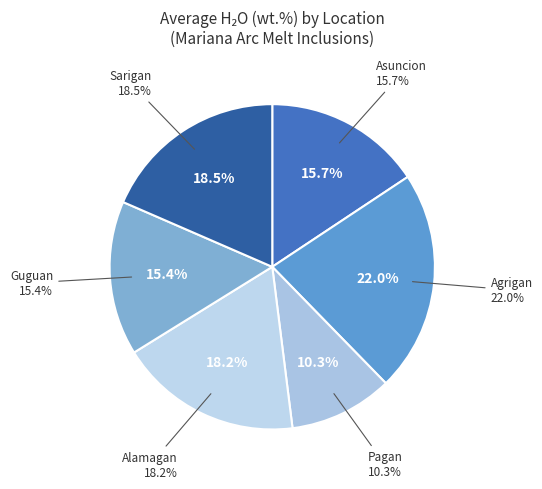

Does any single category account for the majority?

No